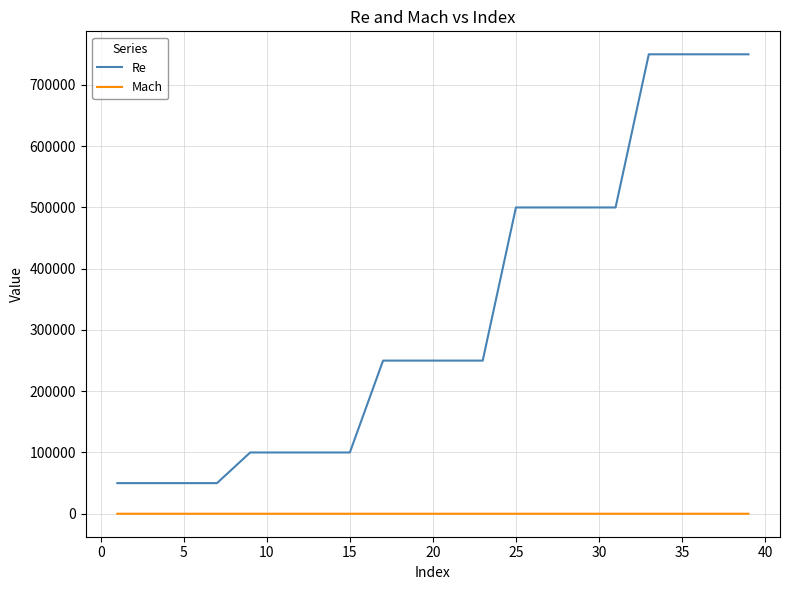

True or false: Mach and Re intersect in this chart.

False